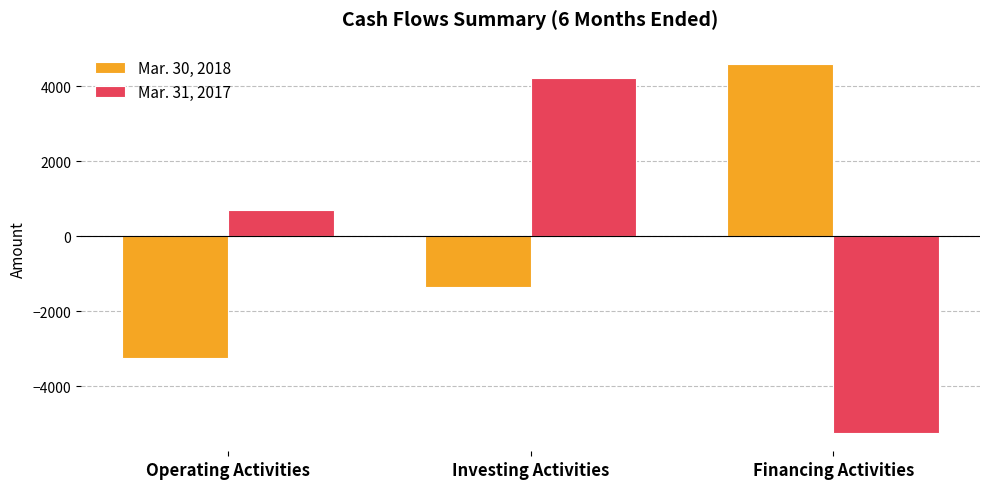

Which series has the largest range (max minus min)?

Mar. 31, 2017